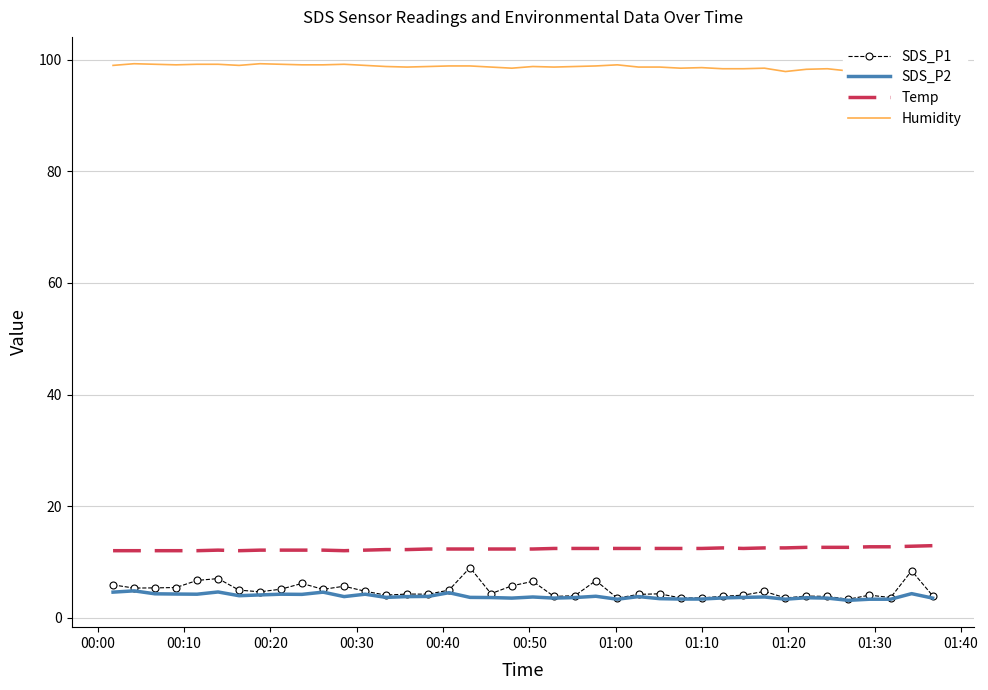

True or false: SDS_P1 and Temp intersect in this chart.

False